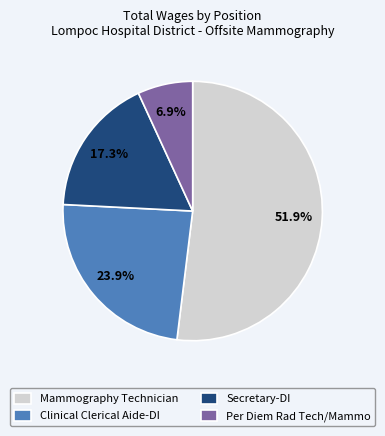

Is it true that Secretary-DI is 17% of the pie?

True